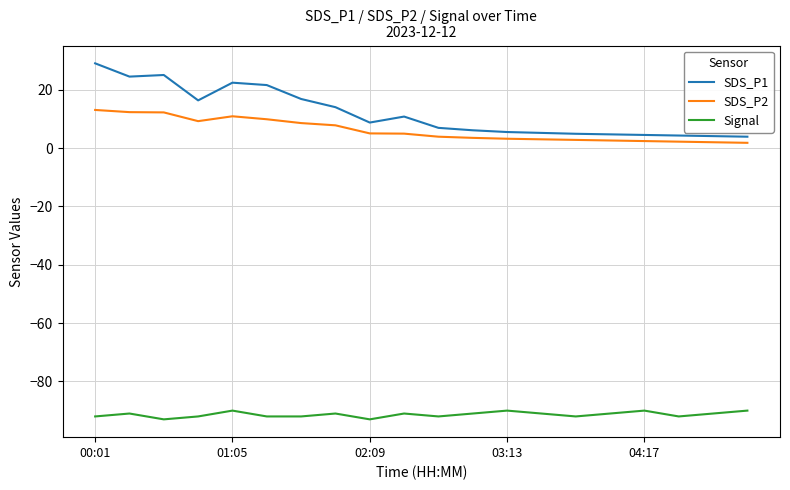

Rank the series by their maximum value, from highest to lowest.

SDS_P1, SDS_P2, Signal